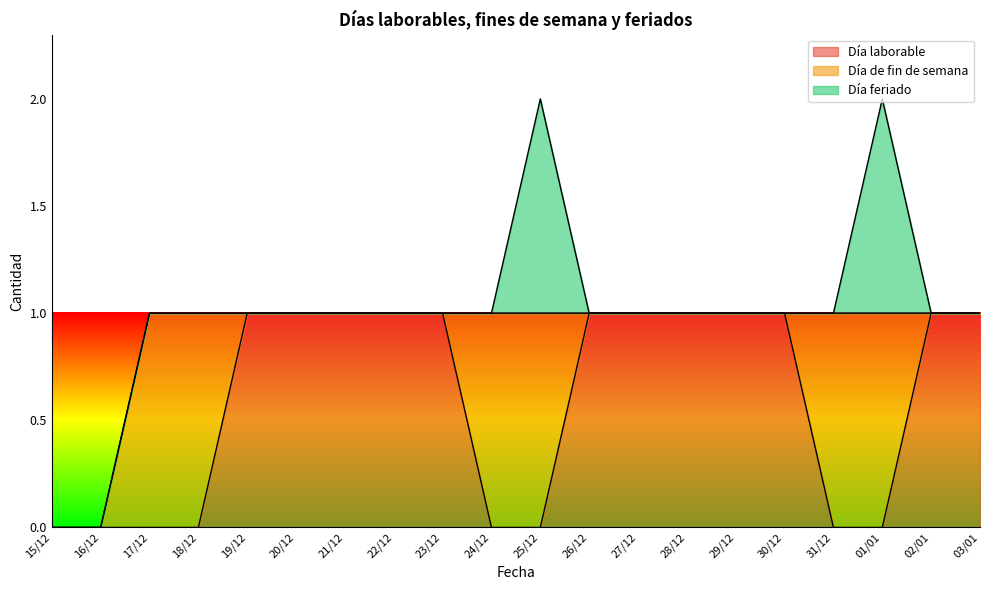

Rank the series at 17/12 from highest to lowest value.

Día de fin de semana, Día laborable, Día feriado